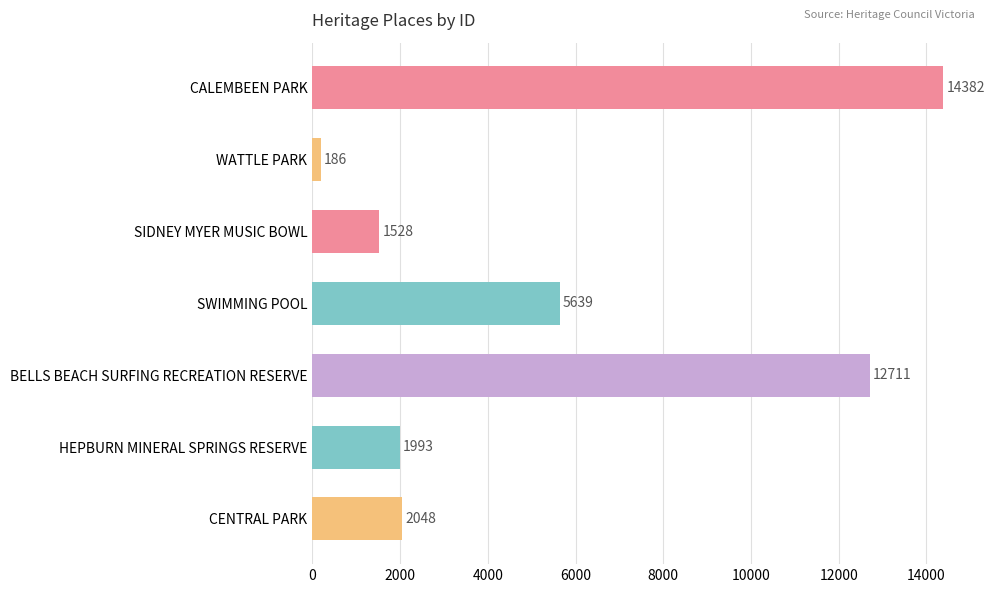

How many values are below 2048?

3